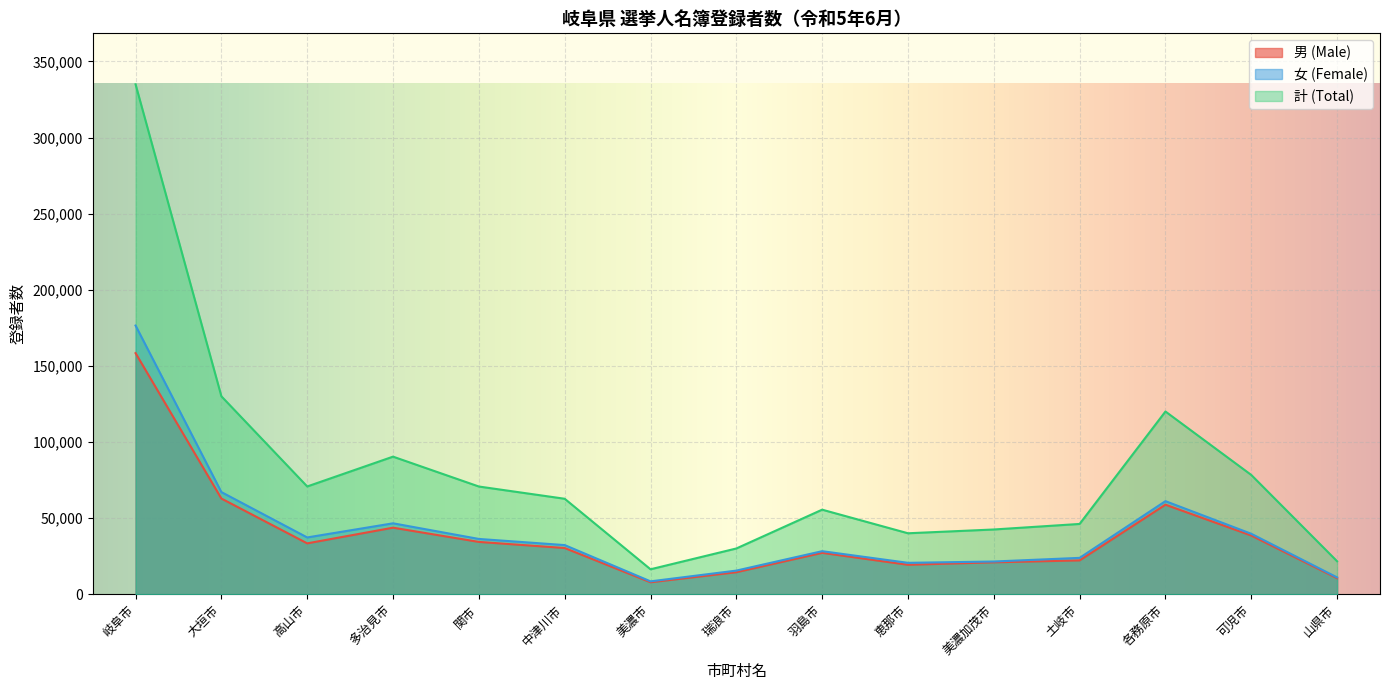

True or false: 男 (Male) has a value of 22287 at 土岐市.

True